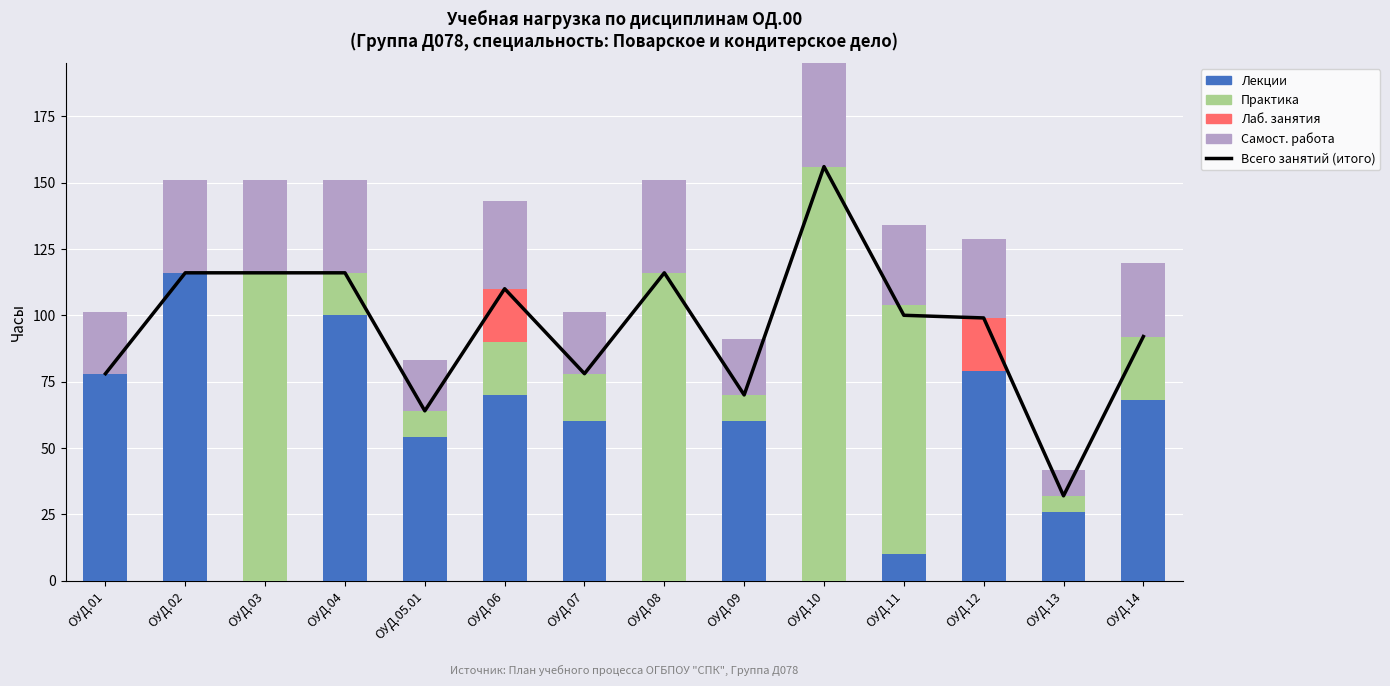

Which series has the largest total across all categories?

Всего занятий (итого)